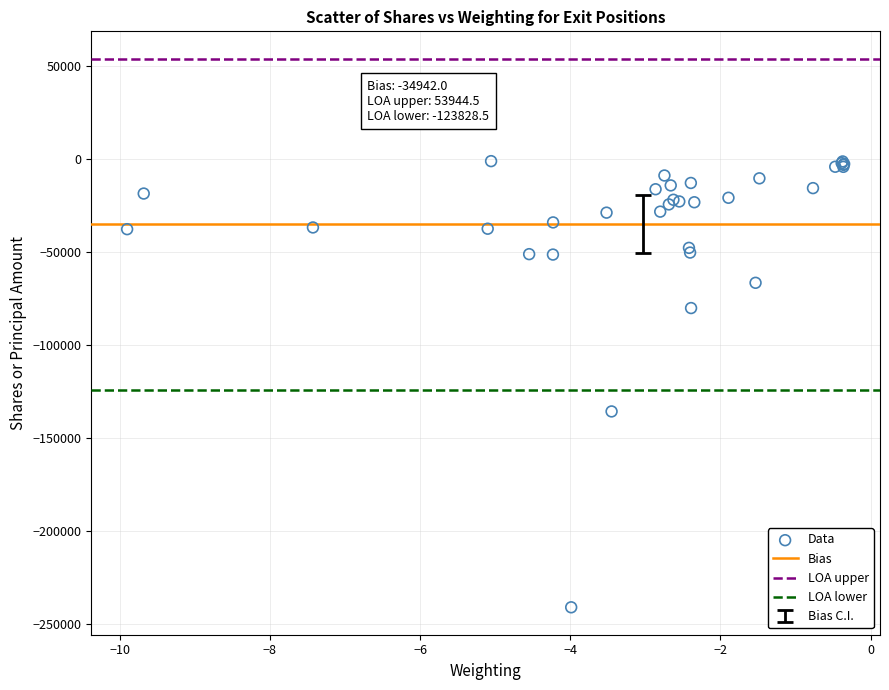

What Y value in the scatter plot is closest to -120943?

-135570